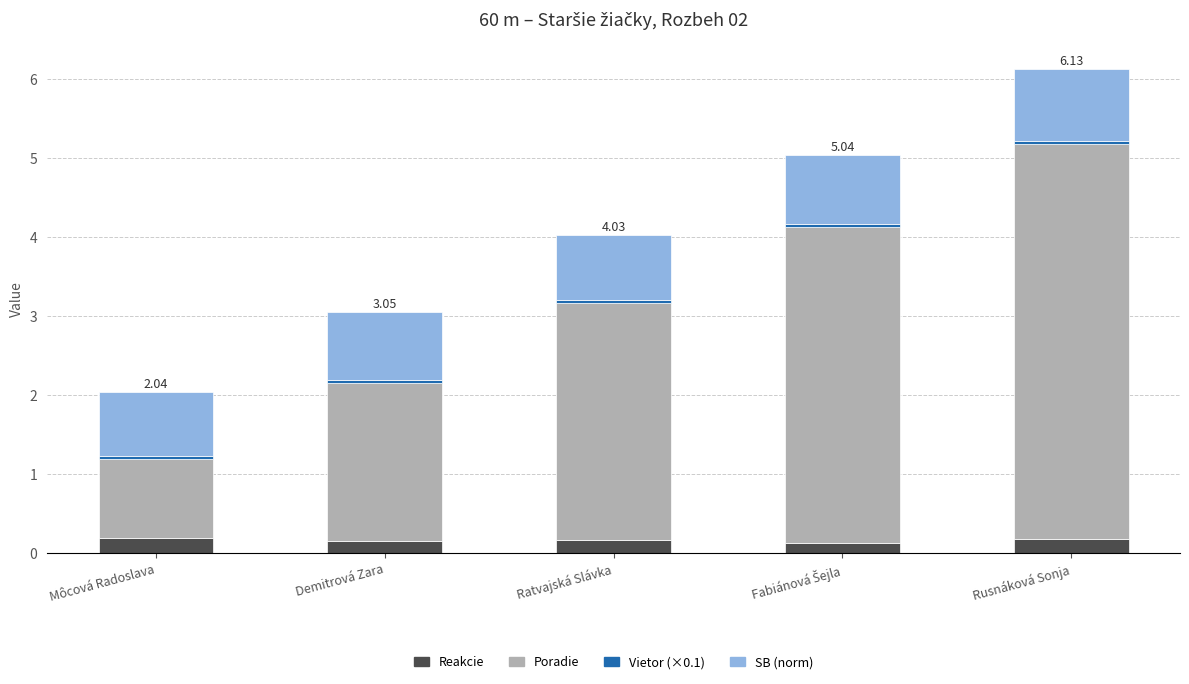

At which category is the sum across all series the highest?

Rusnáková Sonja